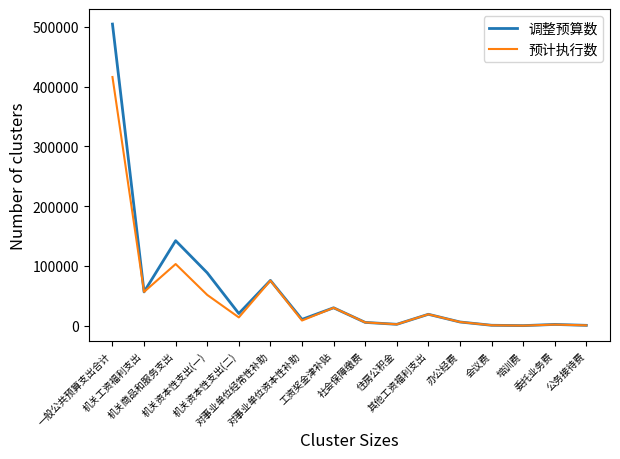

Rank the series by their maximum value, from lowest to highest.

预计执行数, 调整预算数